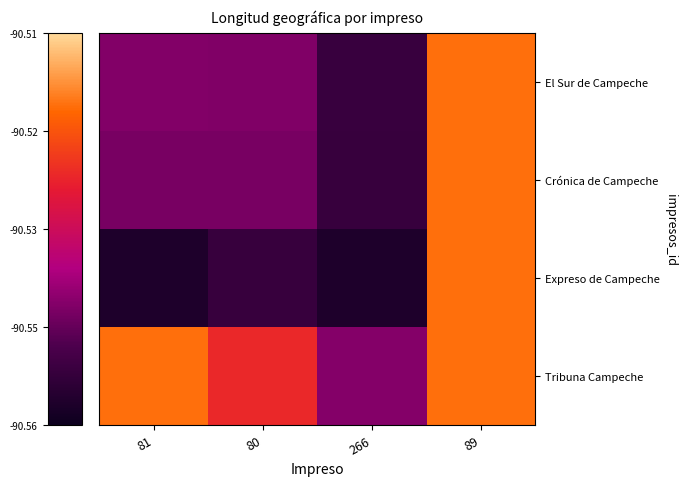

Reading right to left, what are all the values shown in this chart?

El Sur de Campeche: 89=-90.5	266=-90.6	80=-90.5	81=-90.5
Crónica de Campeche: 89=-90.5	266=-90.6	80=-90.5	81=-90.5
Expreso de Campeche: 89=-90.5	266=-90.6	80=-90.6	81=-90.6
Tribuna Campeche: 89=-90.5	266=-90.5	80=-90.5	81=-90.5